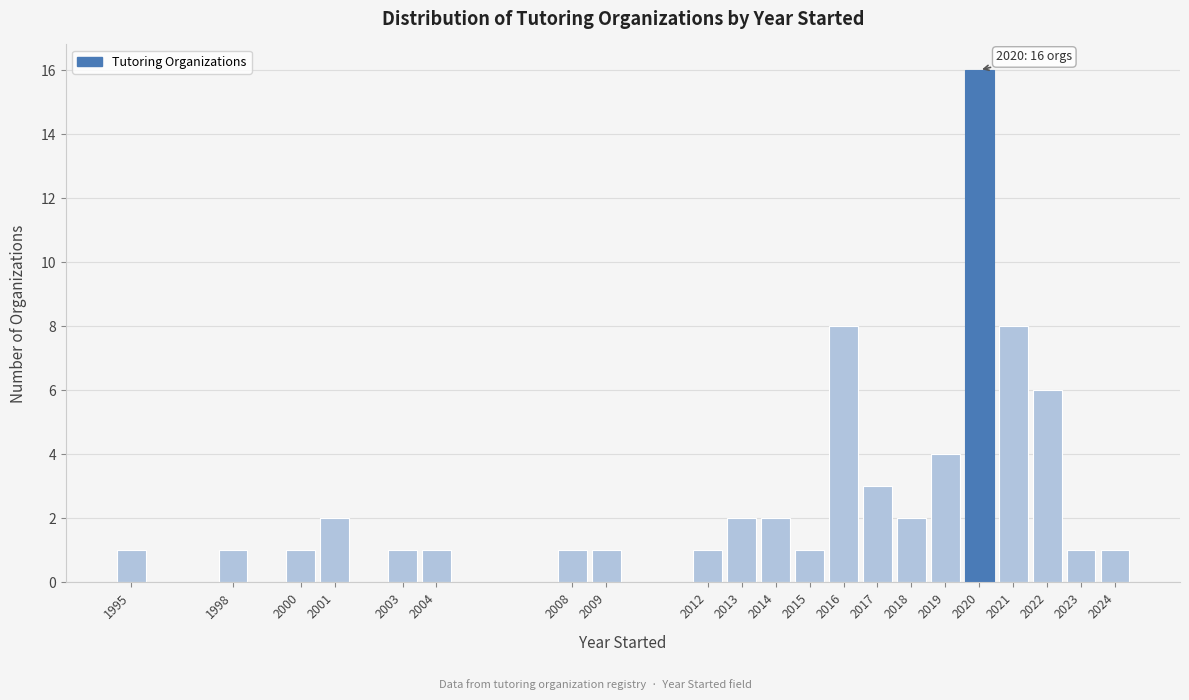

Reading right to left, list all the values displayed in this chart.

1	1	6	8	16	4	2	3	8	1	2	2	1	1	1	1	1	2	1	1	1